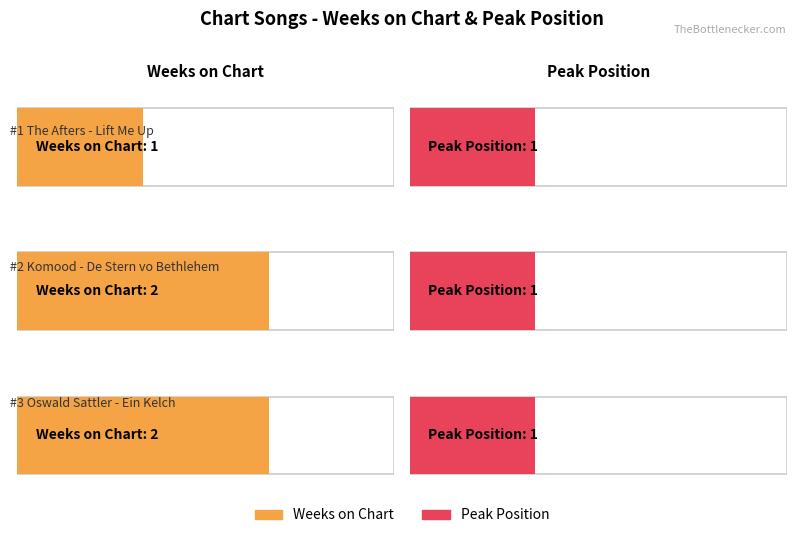

Which series has the widest spread of values?

Weeks on Chart